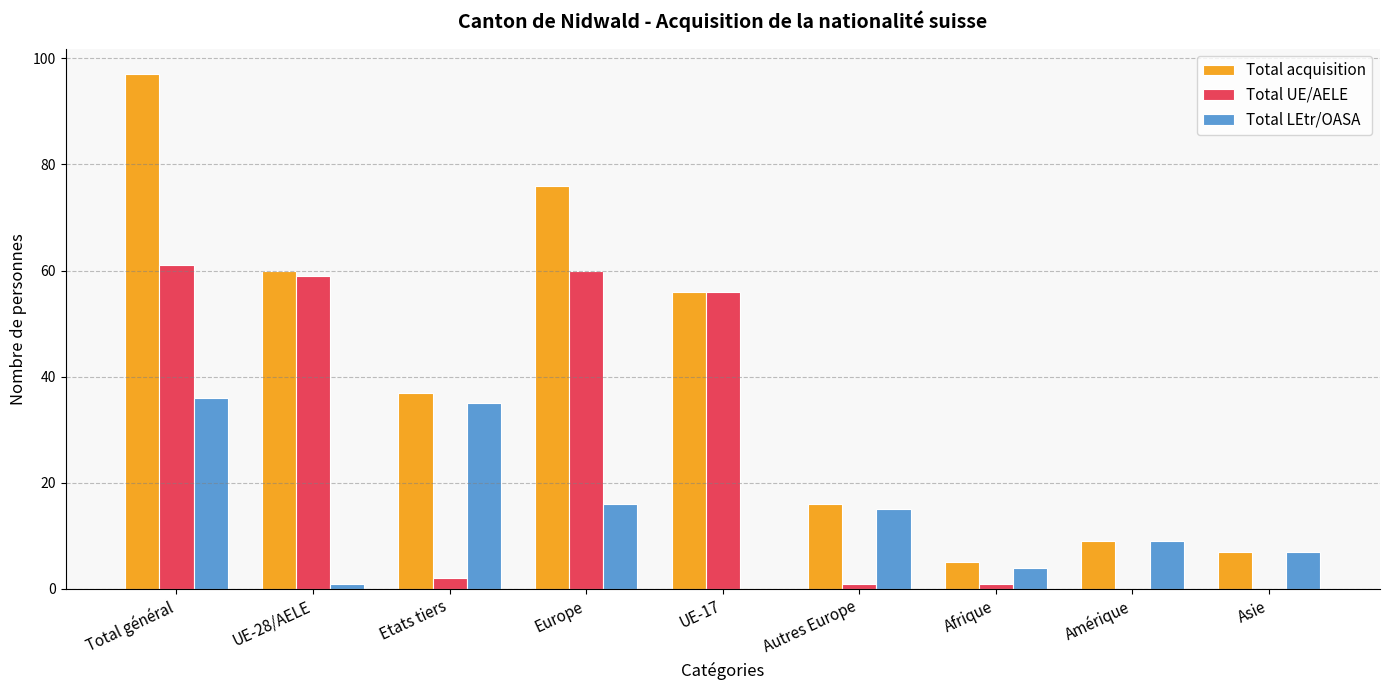

At which label does Total LEtr/OASA reach its peak?

Total général